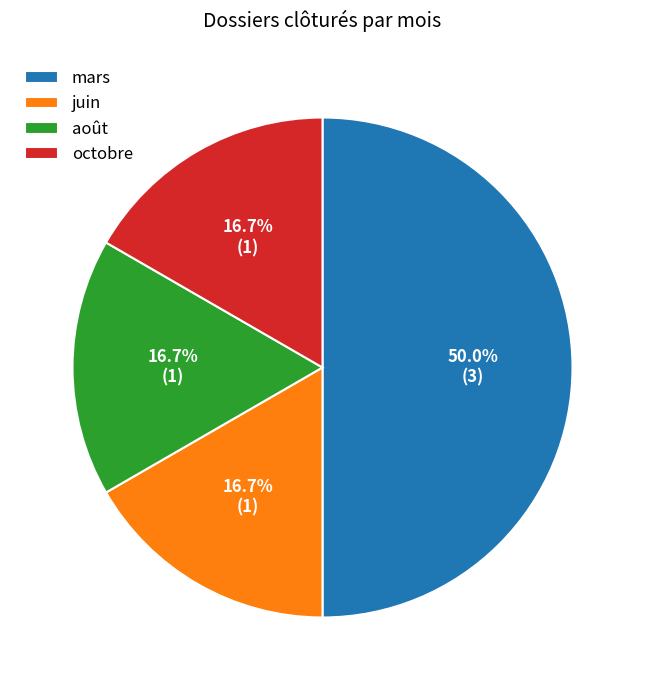

What percentage is the mars slice, to the nearest percent?

50%